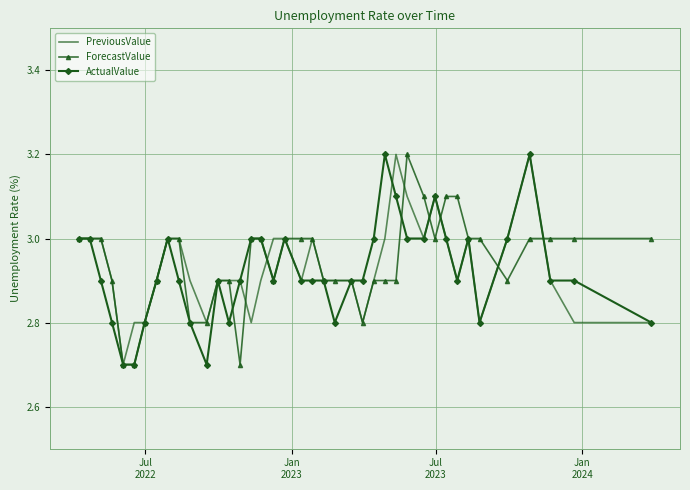

What is the lowest value of the ActualValue series?

2.7